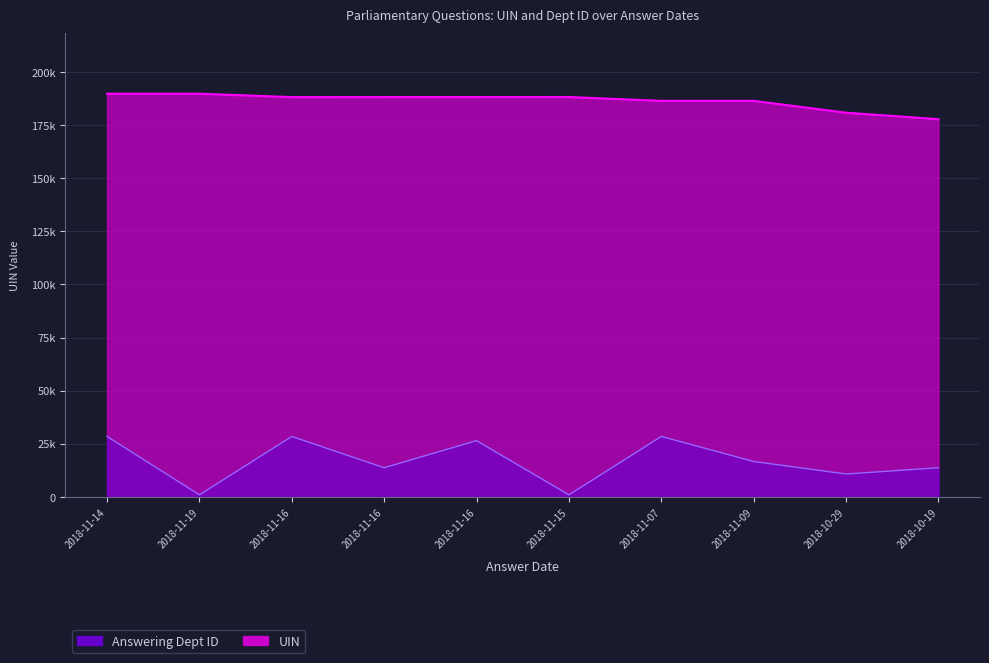

Where is Answering Dept ID nearest to the value 14721?

2018-11-16